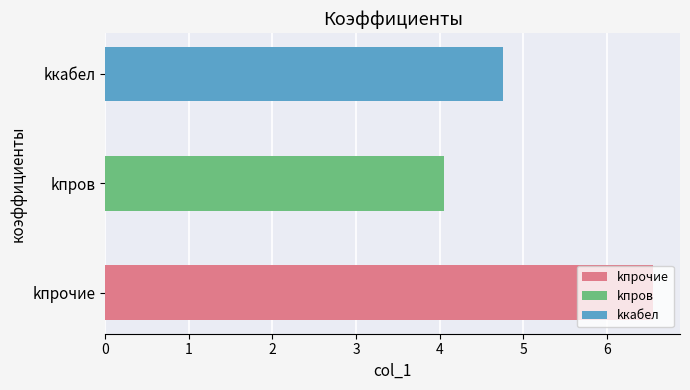

Read the value at kпров.

4.0